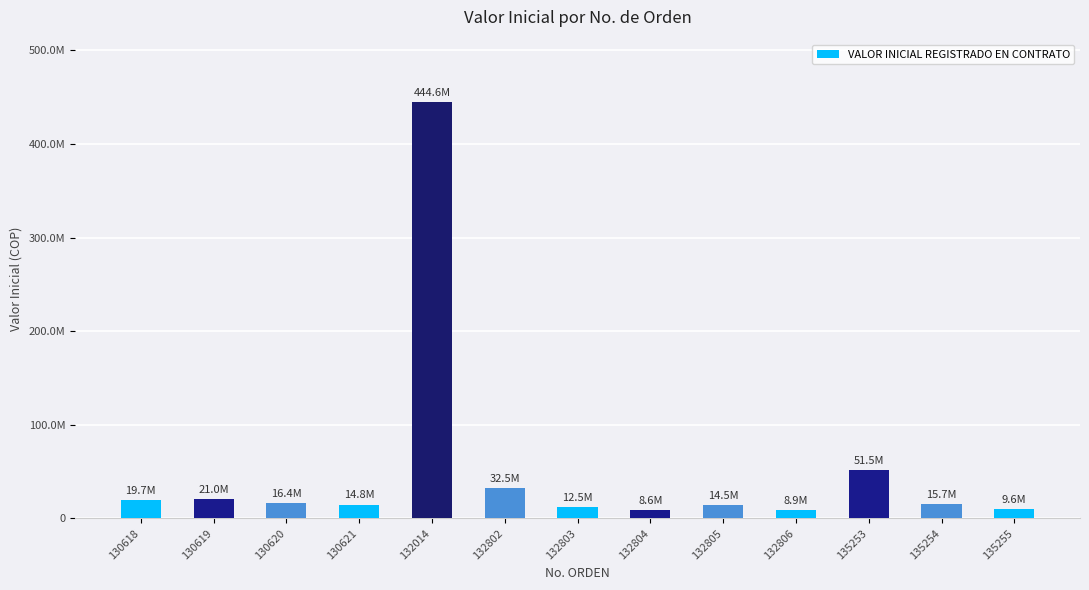

What is the ratio of the value at 132014 to the value at 135255?

46.2